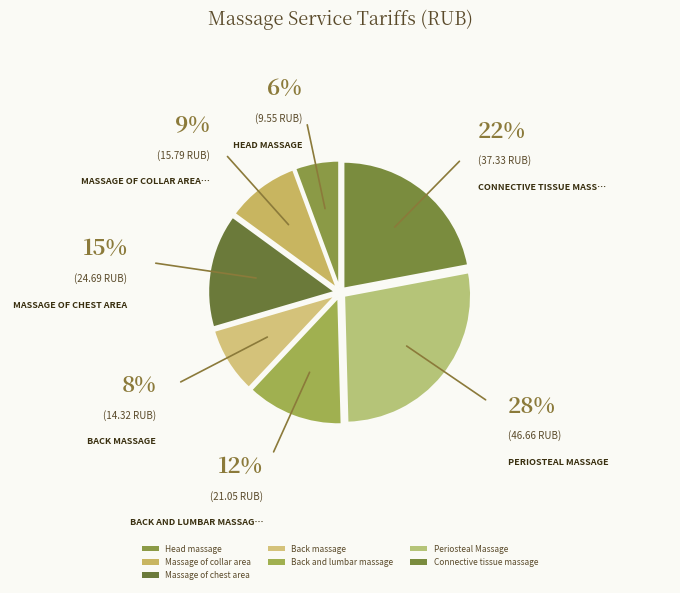

Count the number of slices in the pie.

7